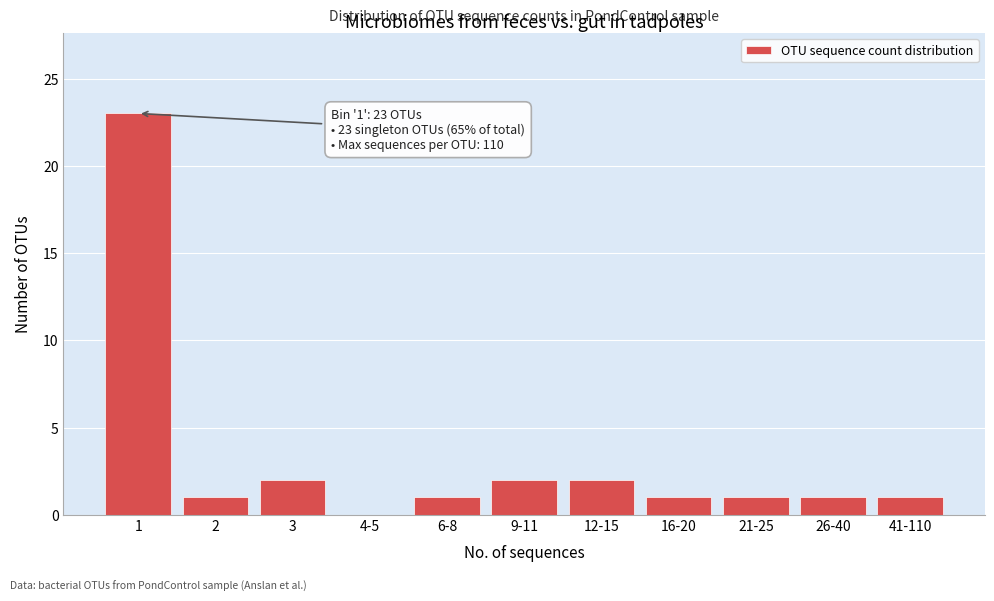

Reading left to right, transcribe all the data shown in this chart.

1=23	2=1	3=2	4-5=0	6-8=1	9-11=2	12-15=2	16-20=1	21-25=1	26-40=1	41-110=1